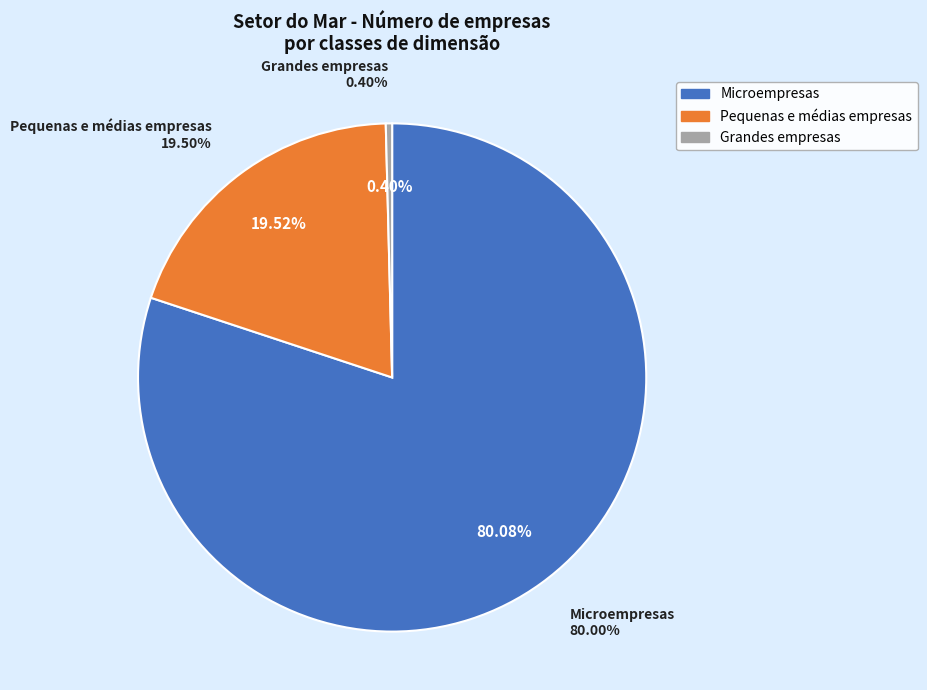

To the nearest percent, what is the difference between the Microempresas and Grandes empresas slice percentages?

80%